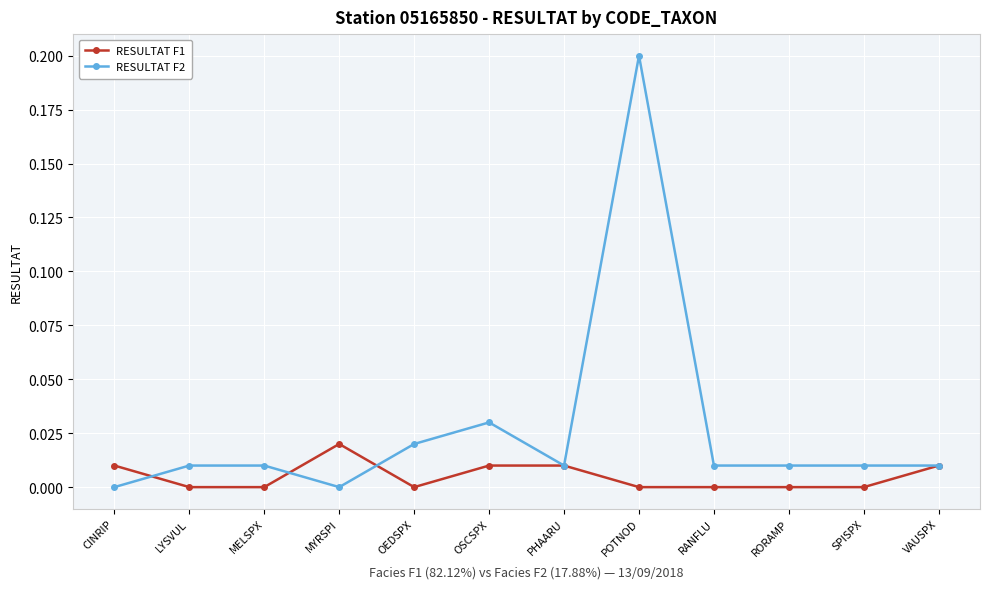

Count the number of categories in the chart.

12